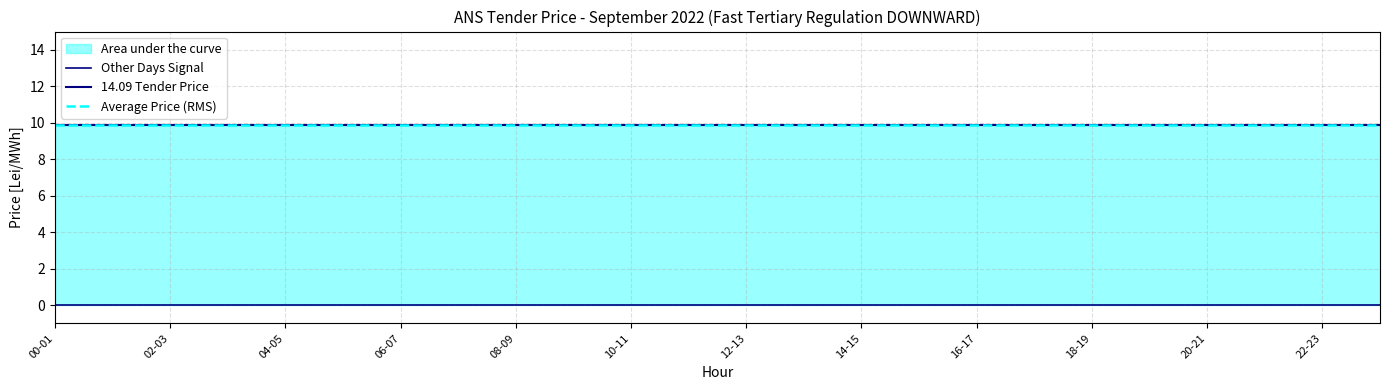

True or false: 14.09 Price and Other Days cross at least once.

False